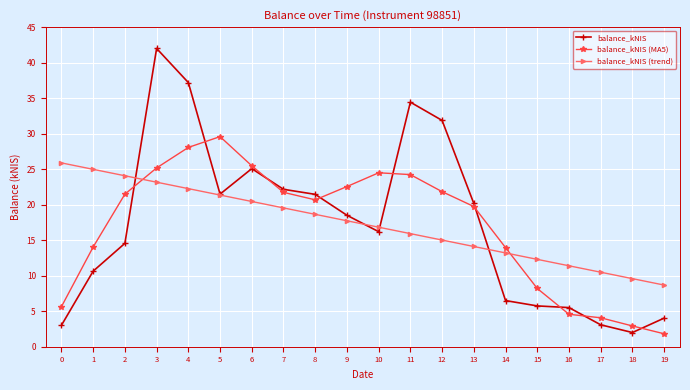

What is the value of the balance_kNIS (trend) point at the 10th from the left?

17.7